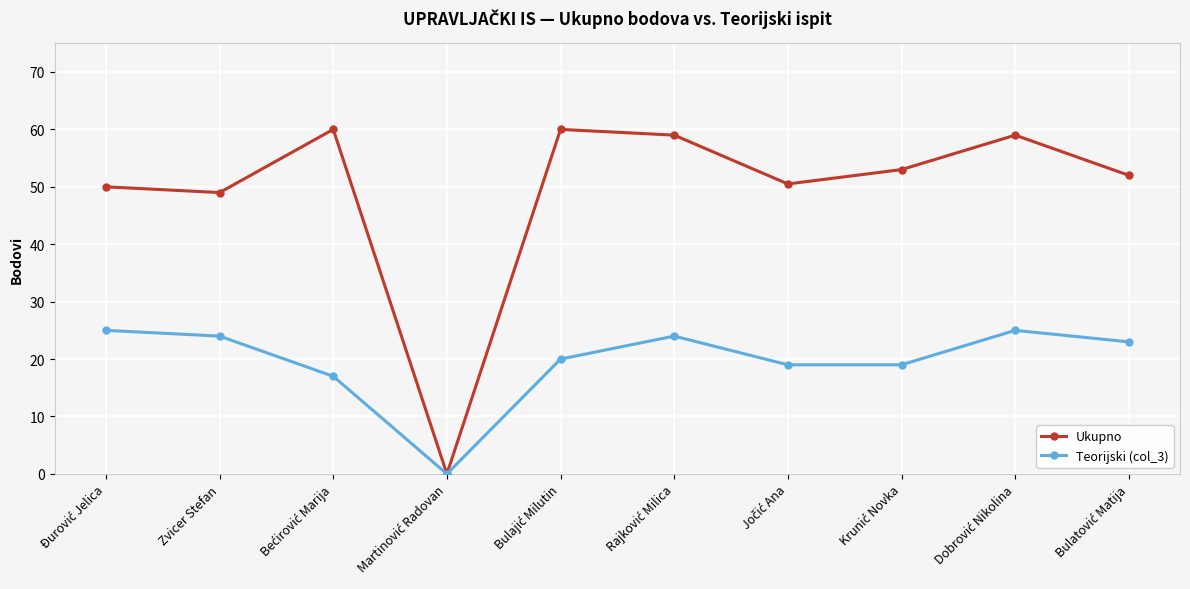

What is the difference between the highest and lowest values at Zvicer Stefan?

25.0